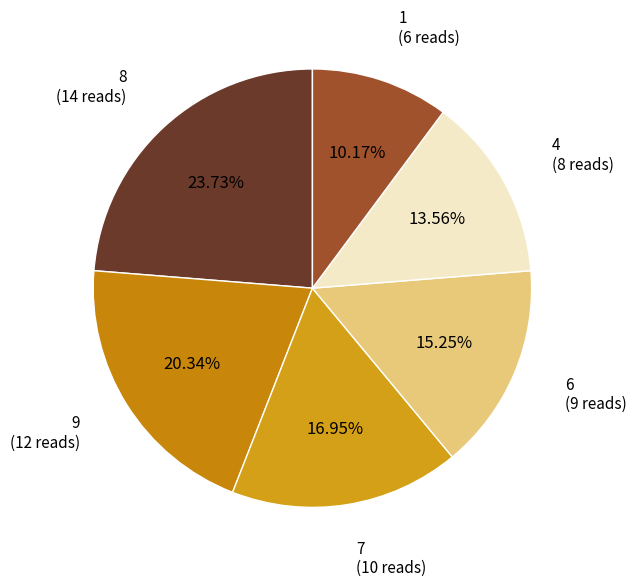

How many slices are in this pie chart?

6